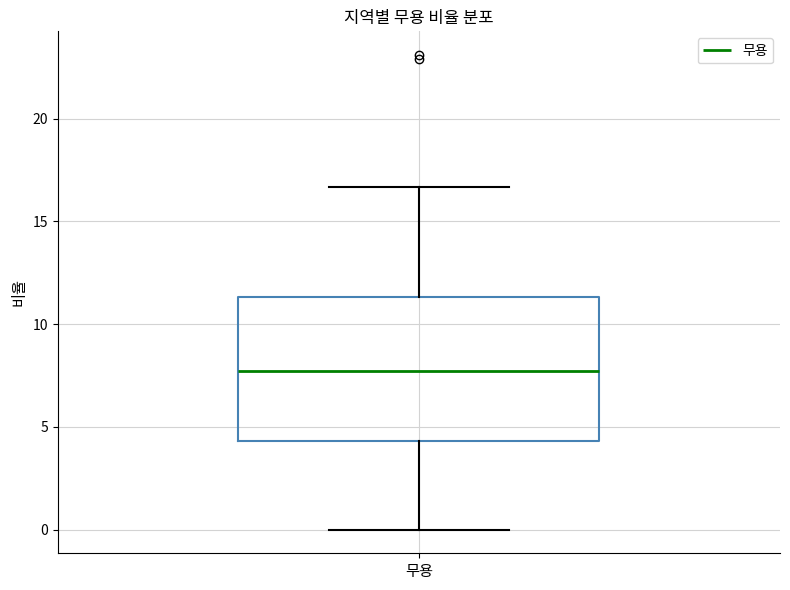

Read this box plot against the y-axis: the position of the median line, the range covered by the box, and the ends of both whiskers. The values are not printed on the chart, so give them approximately, as read against the axis.

median 7.5, box 4.5 to 11.5, whiskers 0.0 to 16.5